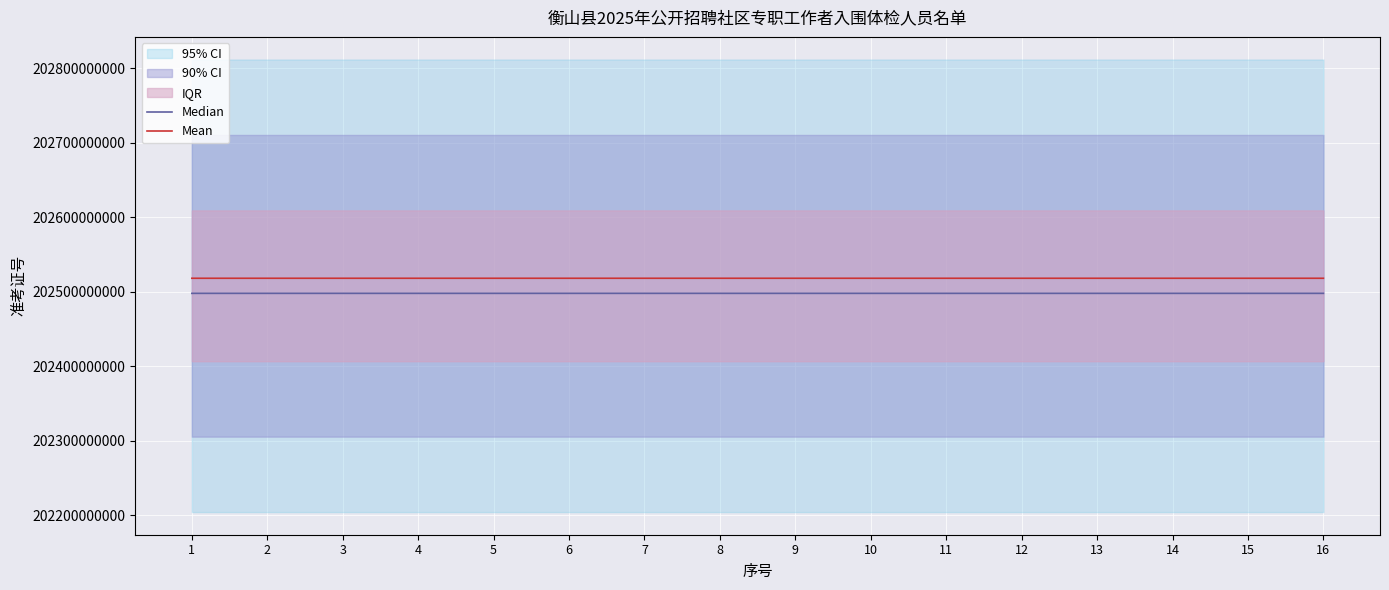

True or false: Median has a value of 202498035207.0 at 1.

True